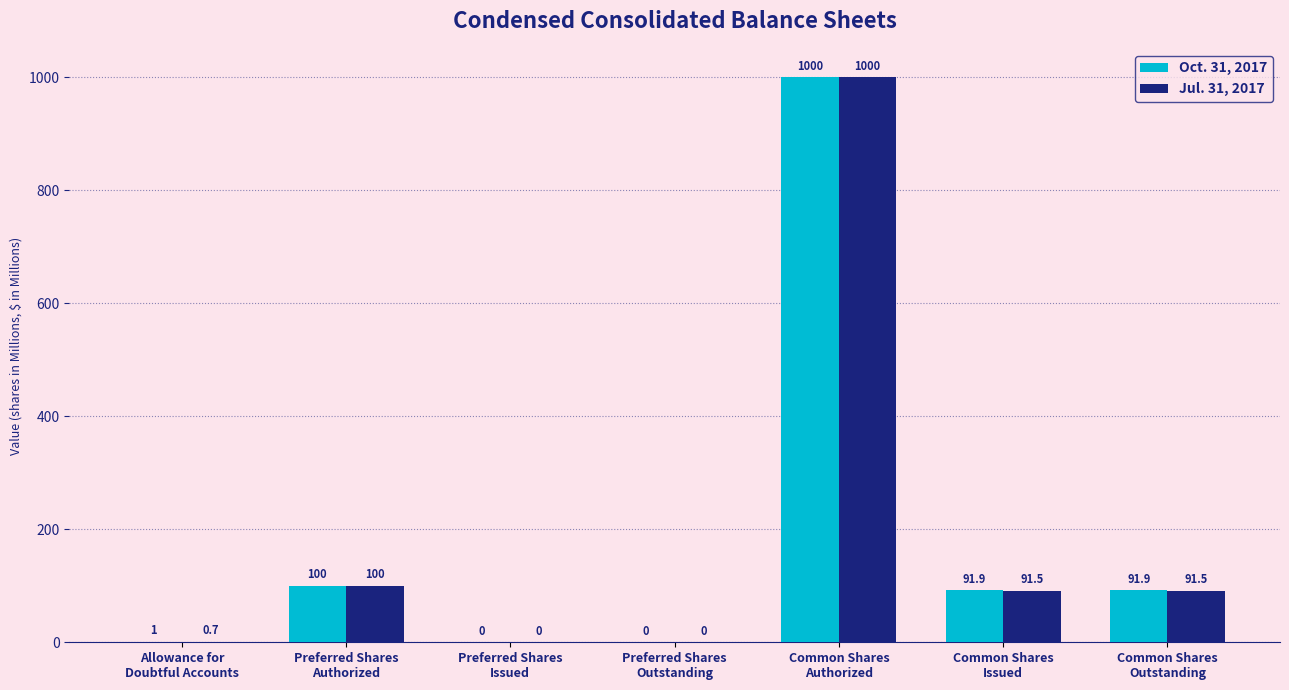

What are all the series names shown in the legend?

Oct. 31, 2017, Jul. 31, 2017